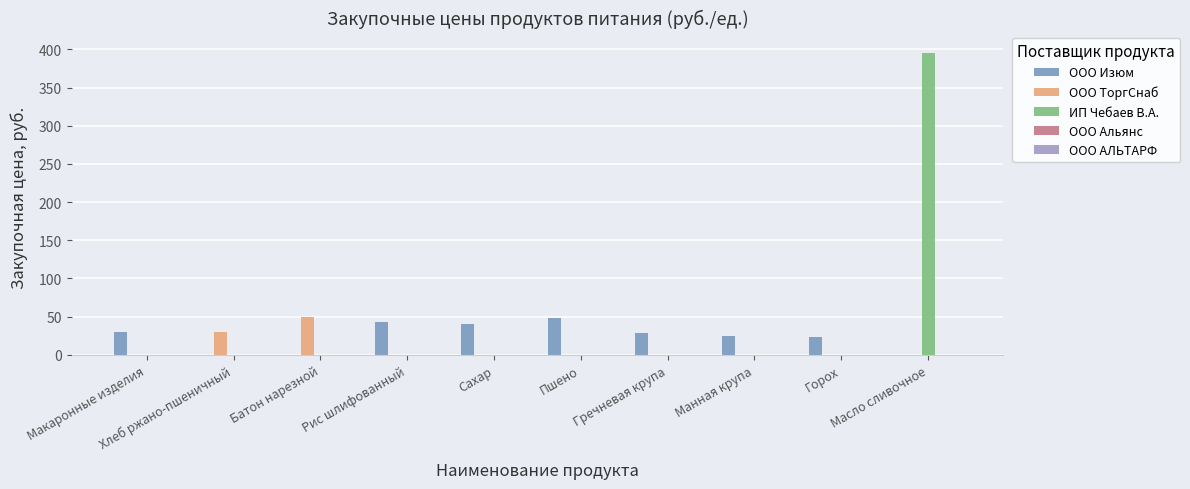

What is the maximum value shown in the chart?

395.0